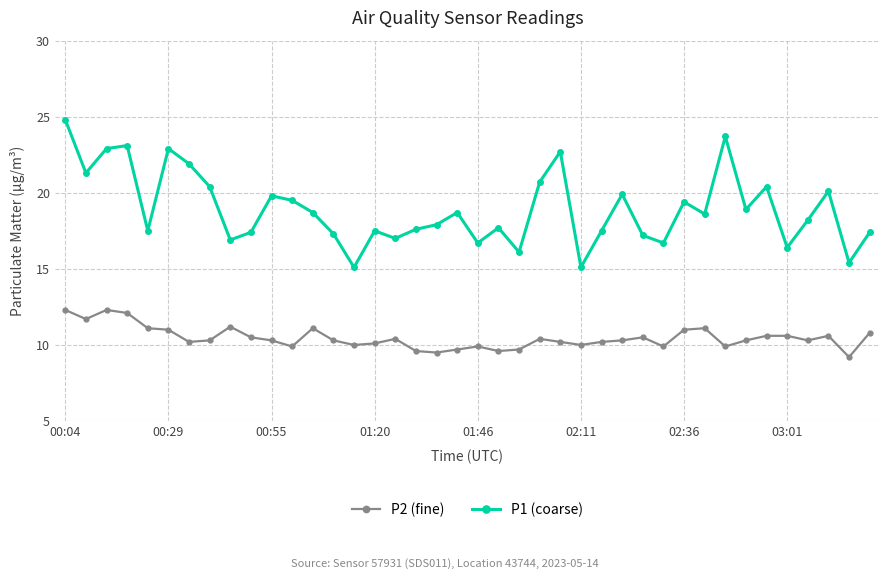

How many interior local valleys does the P1 (coarse) series have?

13